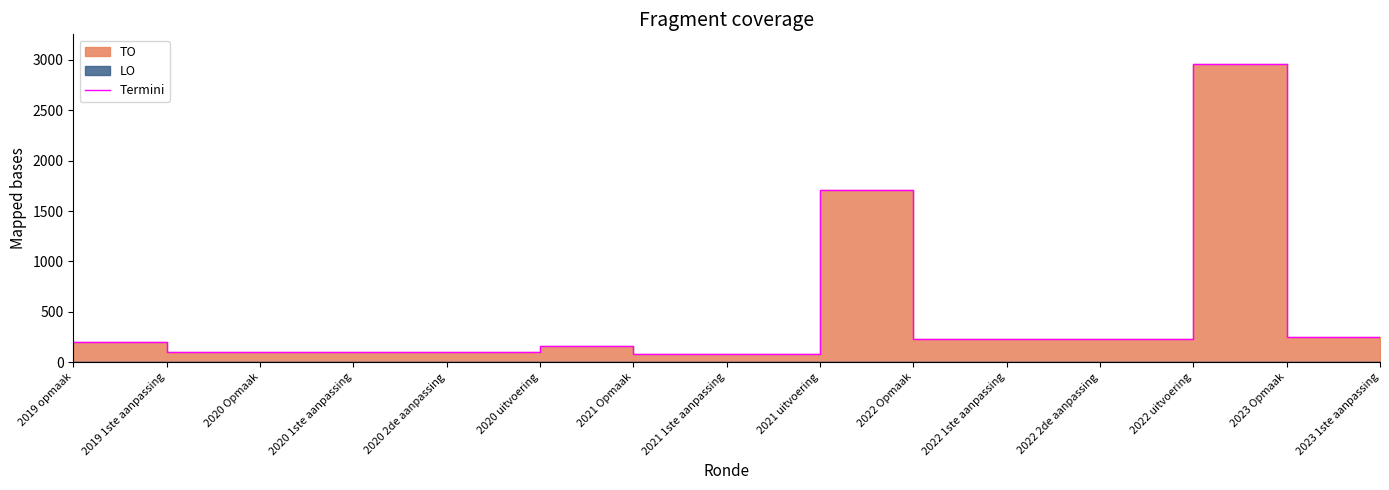

How many lines are shown in the chart?

1